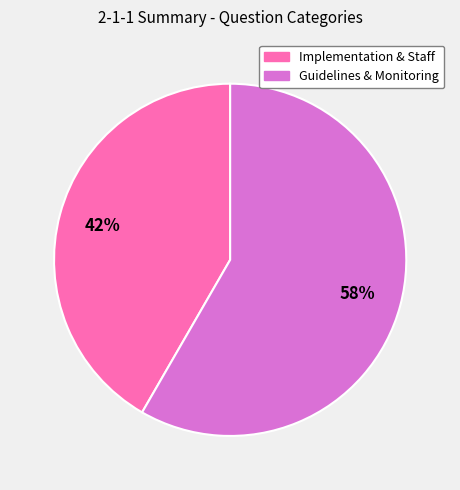

To the nearest percent, what portion does Guidelines & Monitoring represent?

58%